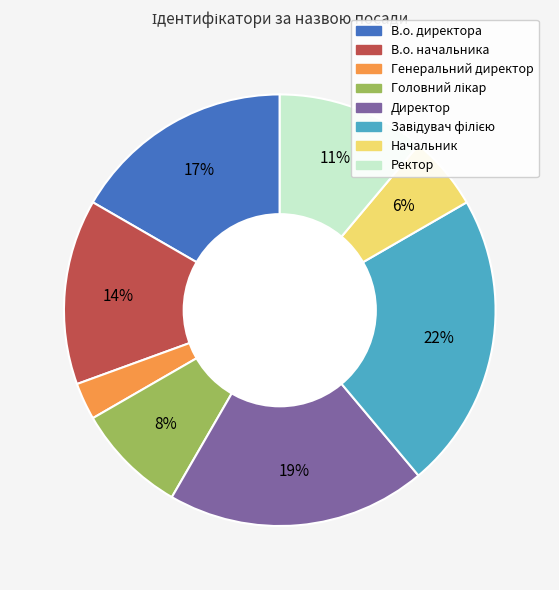

To the nearest percent, what is the difference between the largest and smallest slice percentages?

19%